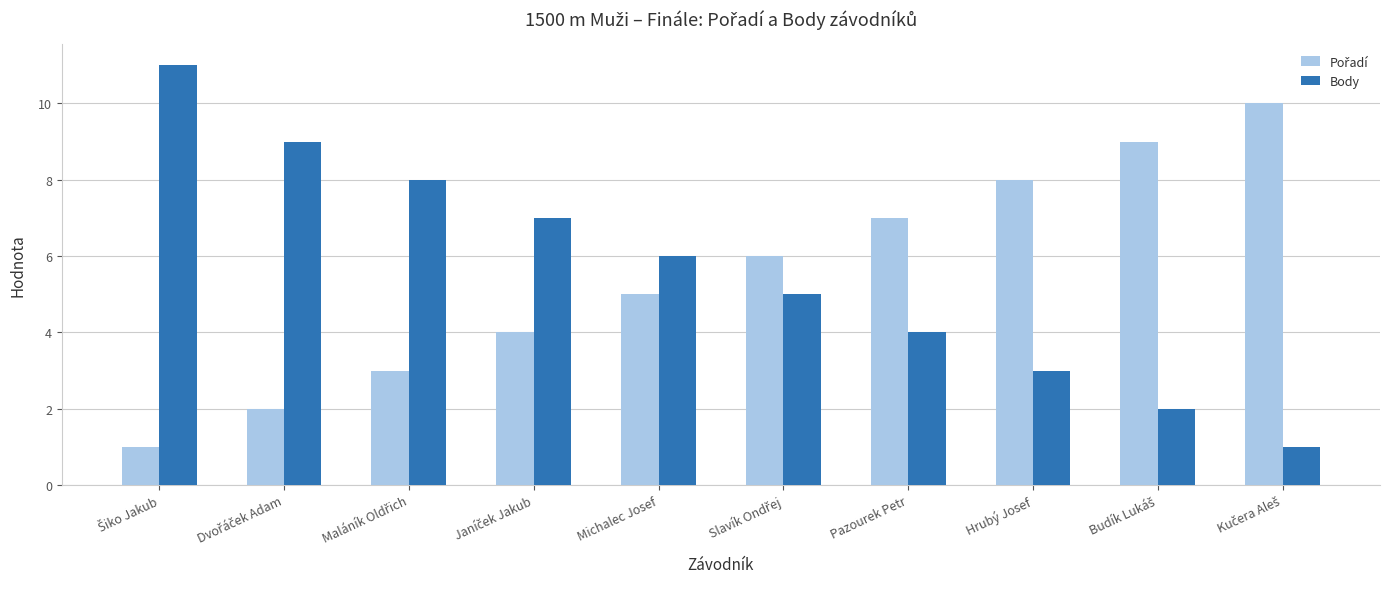

What is the difference between the second highest and minimum values in the Body series?

8